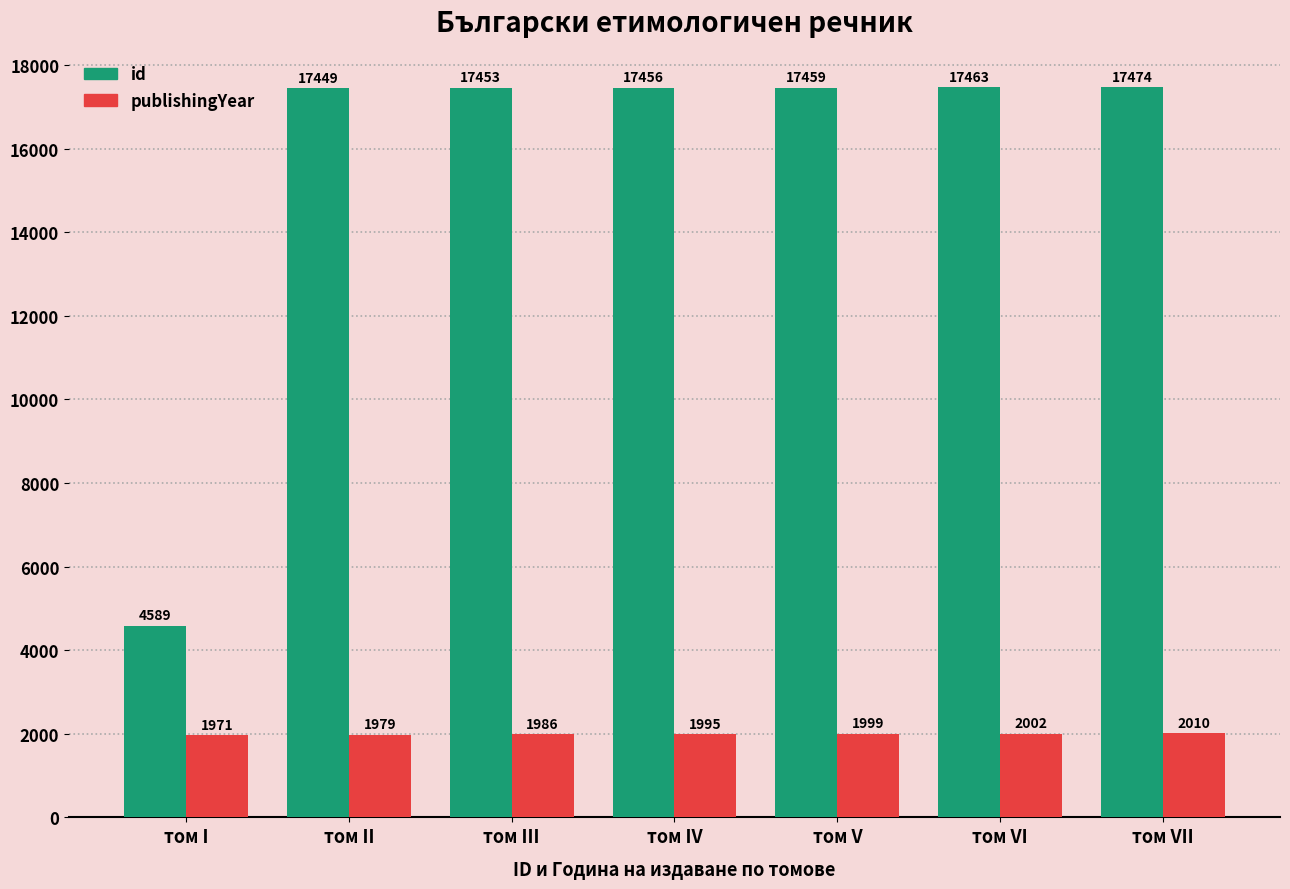

List the series in order of their overall mean, highest first.

id, publishingYear